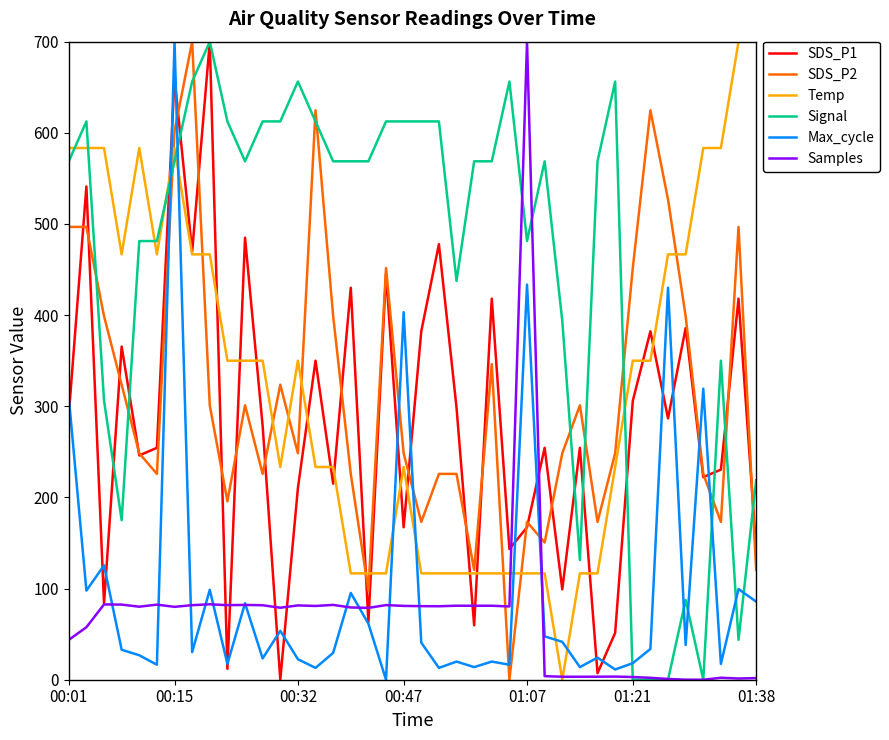

True or false: SDS_P2 and Signal intersect in this chart.

True